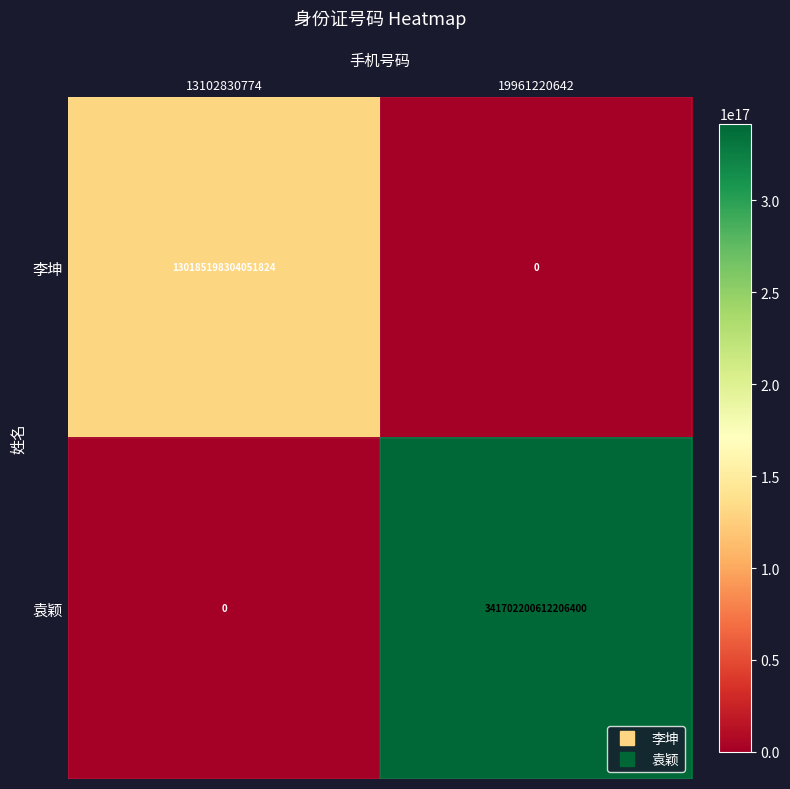

Is it true that 李坤 equals 0 at 19961220642?

True